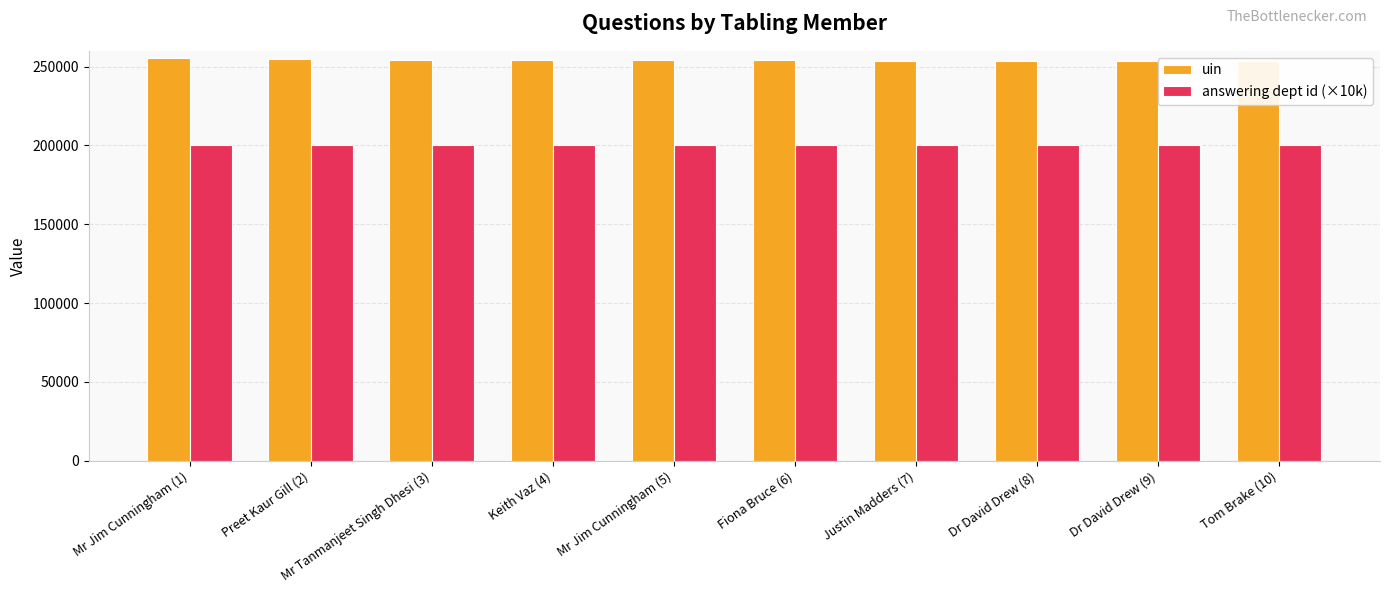

What is the label of the 8th bar from the left?

Dr David Drew (8)